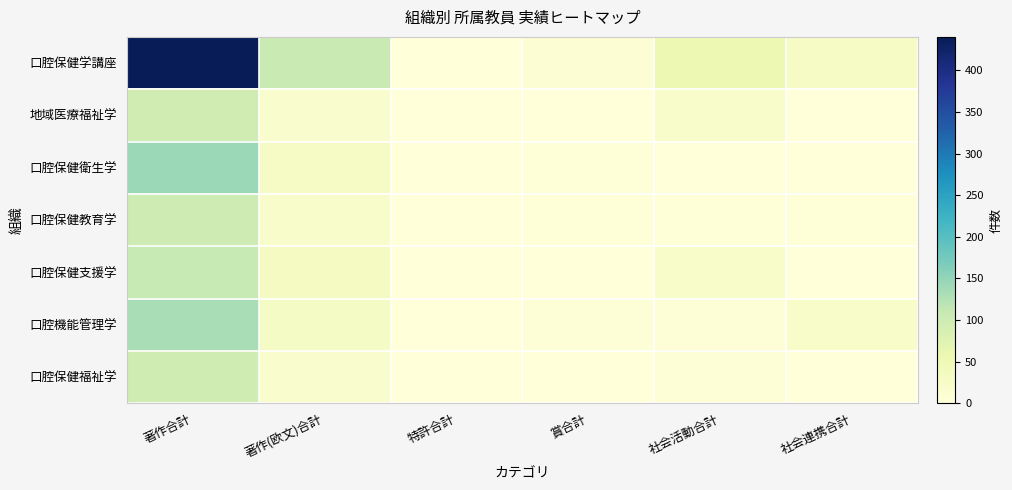

Which series has the largest total across all categories?

口腔保健学講座